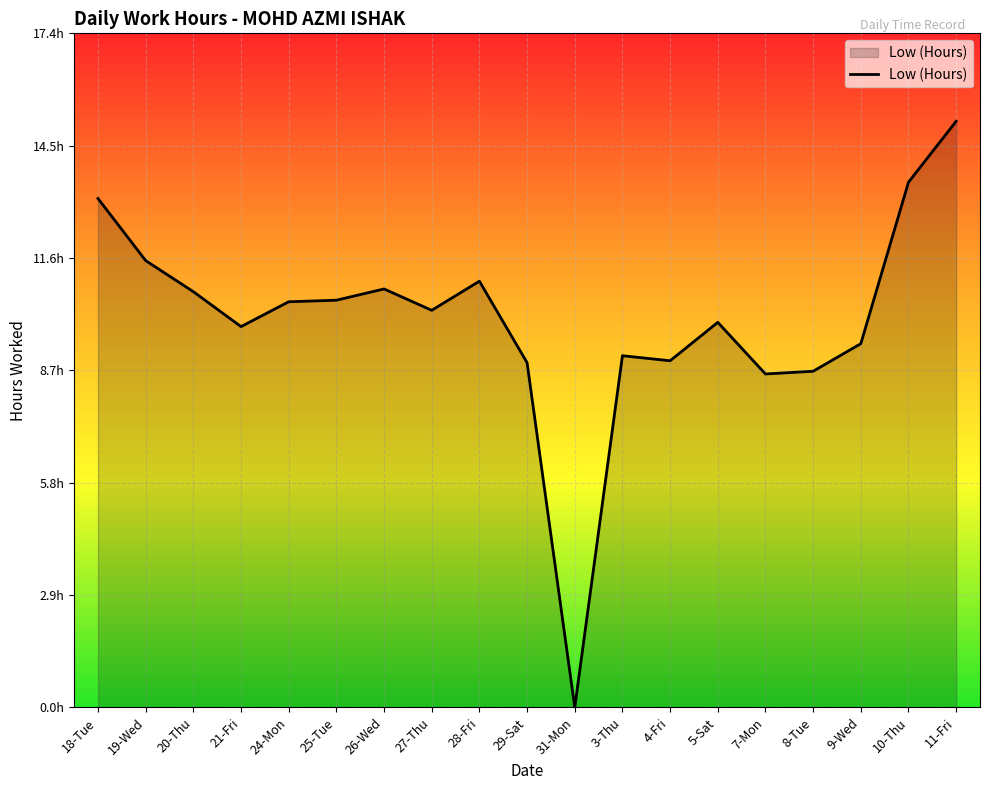

Reading right to left, what are all the values shown in this chart?

15.1	13.5	9.4	8.7	8.6	9.9	8.9	9.1	0.0	8.9	11.0	10.2	10.8	10.5	10.4	9.8	10.7	11.5	13.1